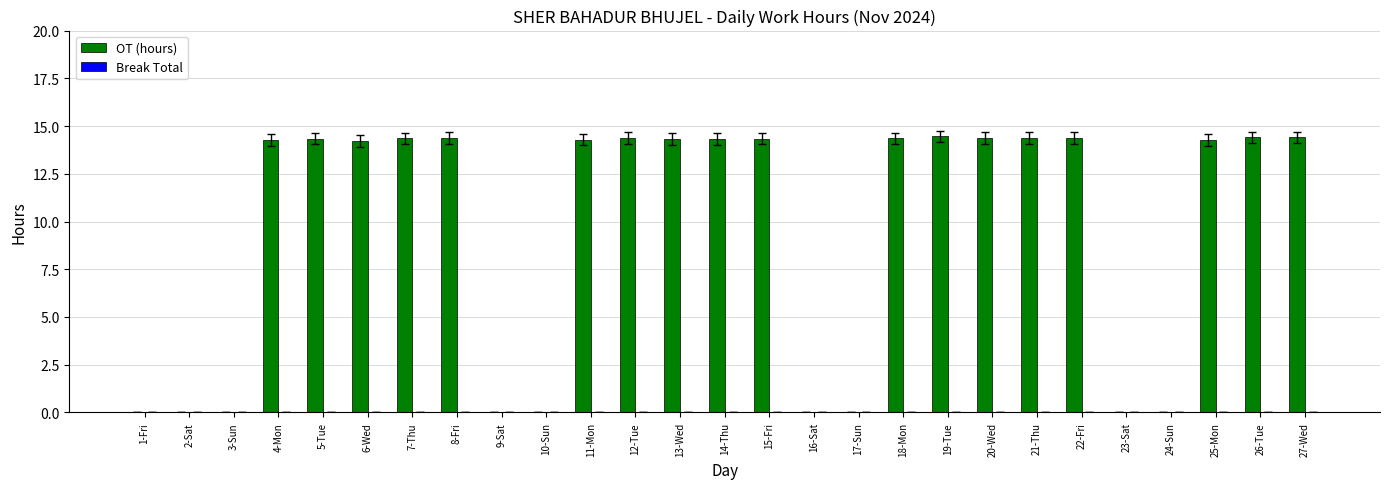

Is it true that the value at 12-Tue is 19.8?

False